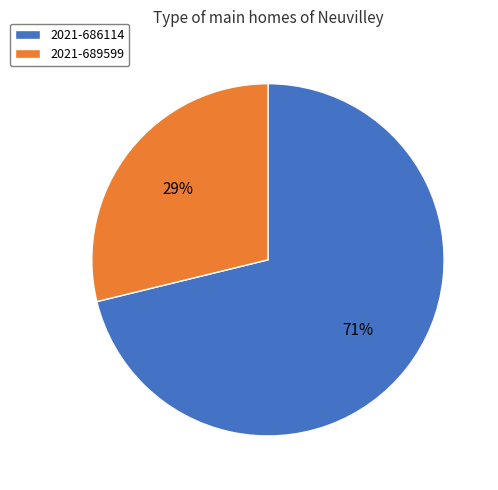

Rank the categories by value from highest to lowest.

2021-686114, 2021-689599